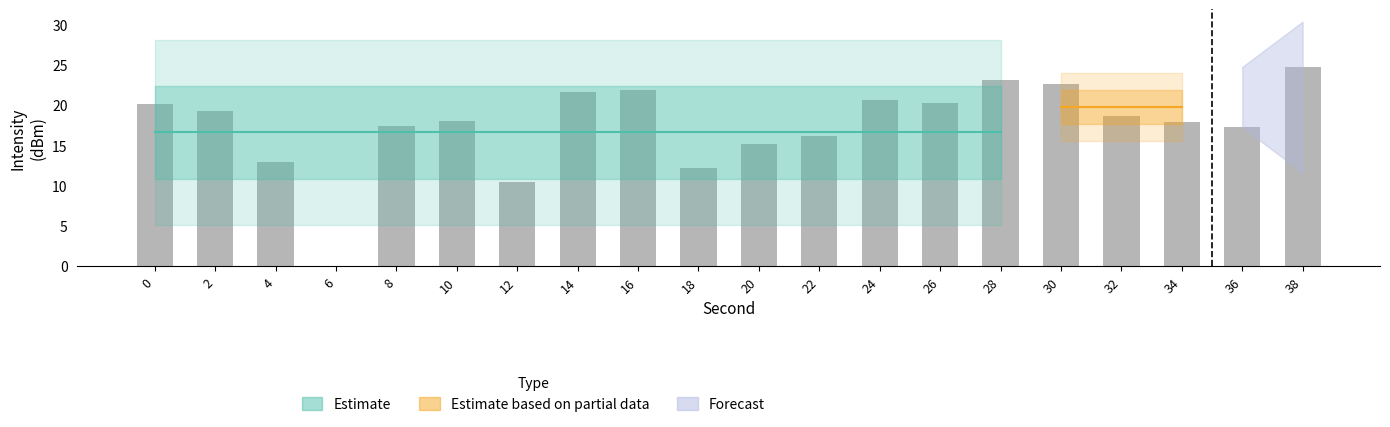

What is the approximate value at 18?

12.2